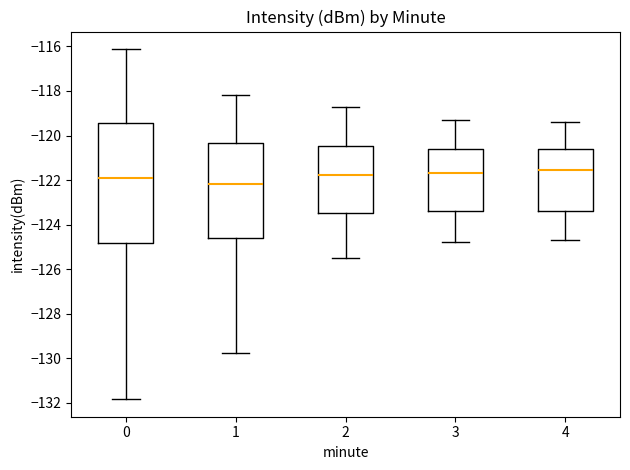

Reading left to right, transcribe this box plot: for each box, give where its median line is, the range the box spans, and where its two whiskers end, as read against the y-axis. The values are not printed on the chart, so give them approximately, as read against the axis.

0: median -122.0, box -124.8 to -119.4, whiskers -131.8 to -116.2
1: median -122.2, box -124.6 to -120.4, whiskers -129.8 to -118.2
2: median -121.8, box -123.4 to -120.4, whiskers -125.4 to -118.6
3: median -121.6, box -123.4 to -120.6, whiskers -124.8 to -119.2
4: median -121.6, box -123.4 to -120.6, whiskers -124.6 to -119.4